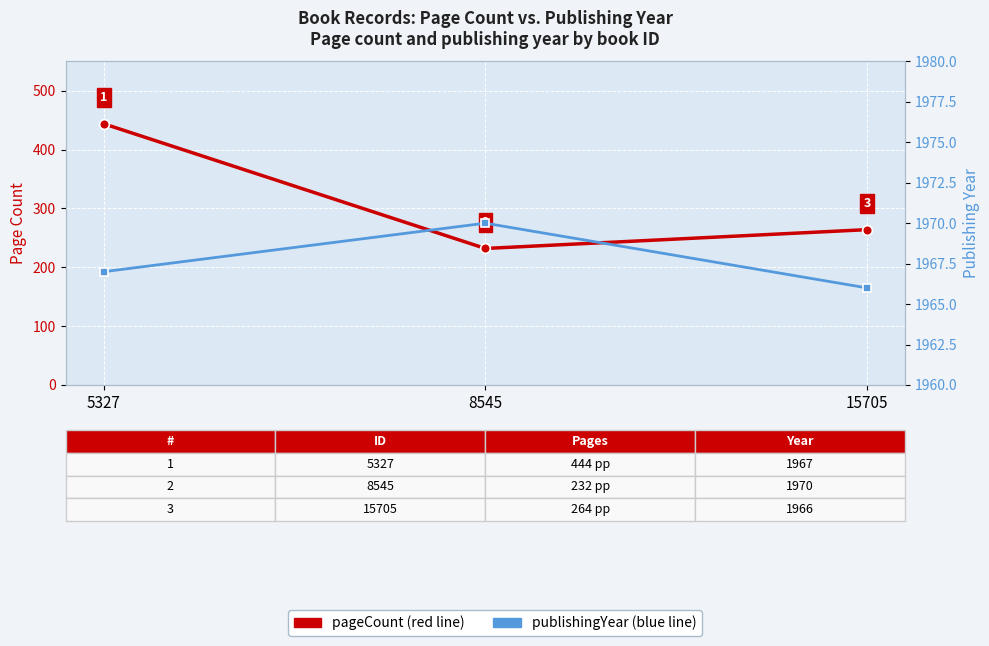

Count the publishingYear values in the range 1966 to 1970.

3